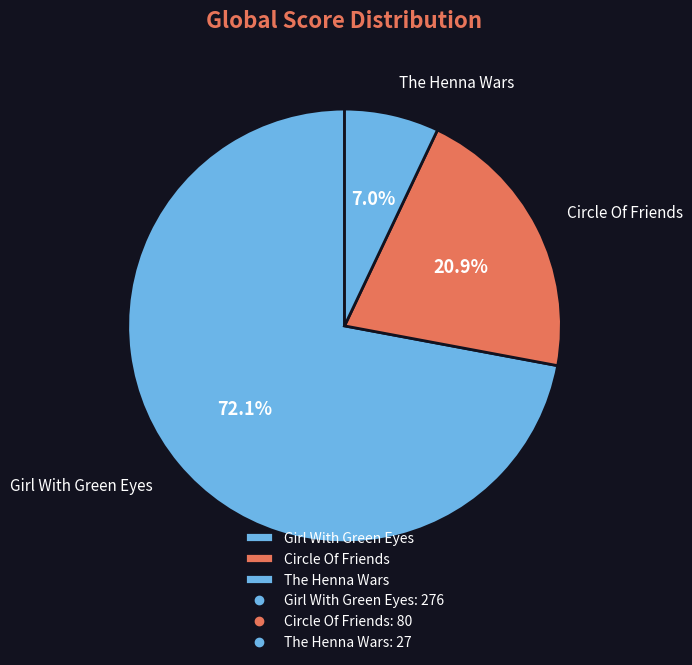

How many slices are in this pie chart?

3